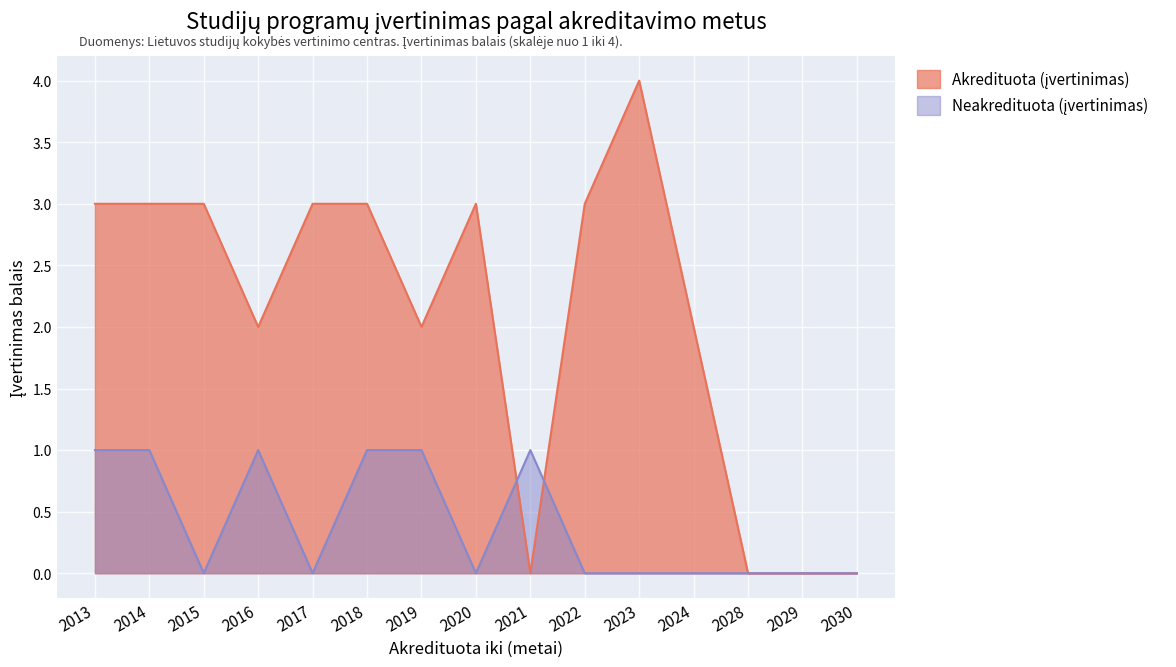

Reading left to right, extract all data points from this chart.

Akredituota (įvertinimas): 2013=3	2014=3	2015=3	2016=2	2017=3	2018=3	2019=2	2020=3	2021=0	2022=3	2023=4	2024=2	2028=0	2029=0	2030=0
Neakredituota (įvertinimas): 2013=1	2014=1	2015=0	2016=1	2017=0	2018=1	2019=1	2020=0	2021=1	2022=0	2023=0	2024=0	2028=0	2029=0	2030=0